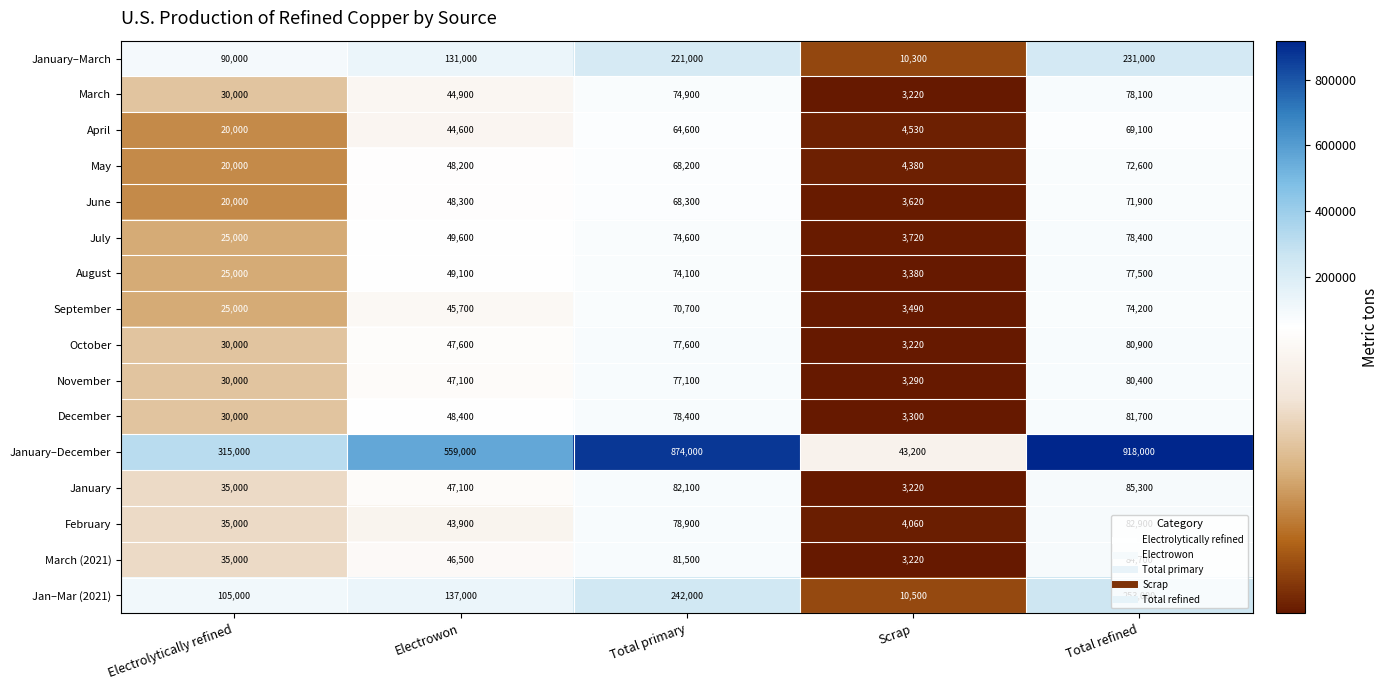

The January–March series shows 231000 at Total refined. True or false?

True